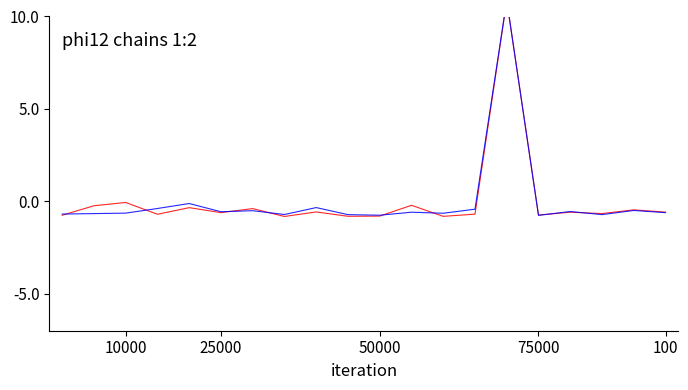

What is the maximum value shown in the chart?

10.9